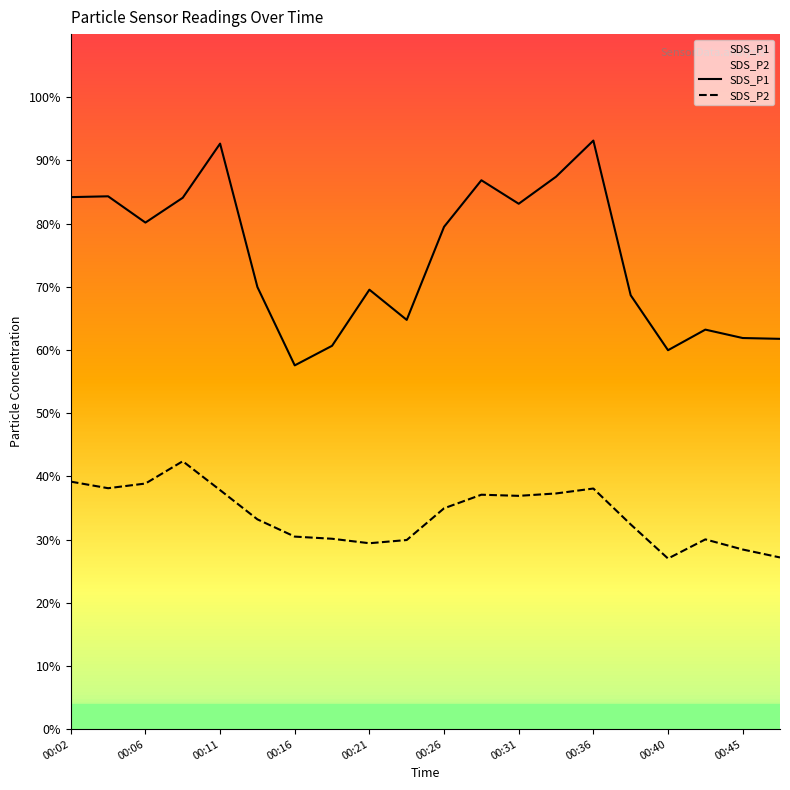

At 00:45, list the series in order from largest to smallest.

SDS_P1, SDS_P2